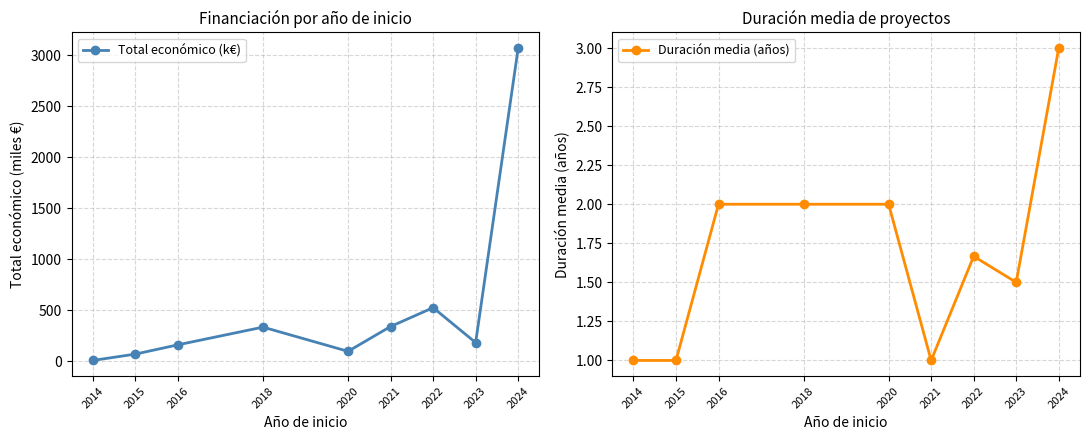

Reading right to left, transcribe all the data shown in this chart.

Total económico (k€): 3073.1	182.2	525.0	340.2	96.5	334.1	160.5	69.6	7.2
Duración media (años): 3.0	1.5	1.7	1.0	2.0	2.0	2.0	1.0	1.0